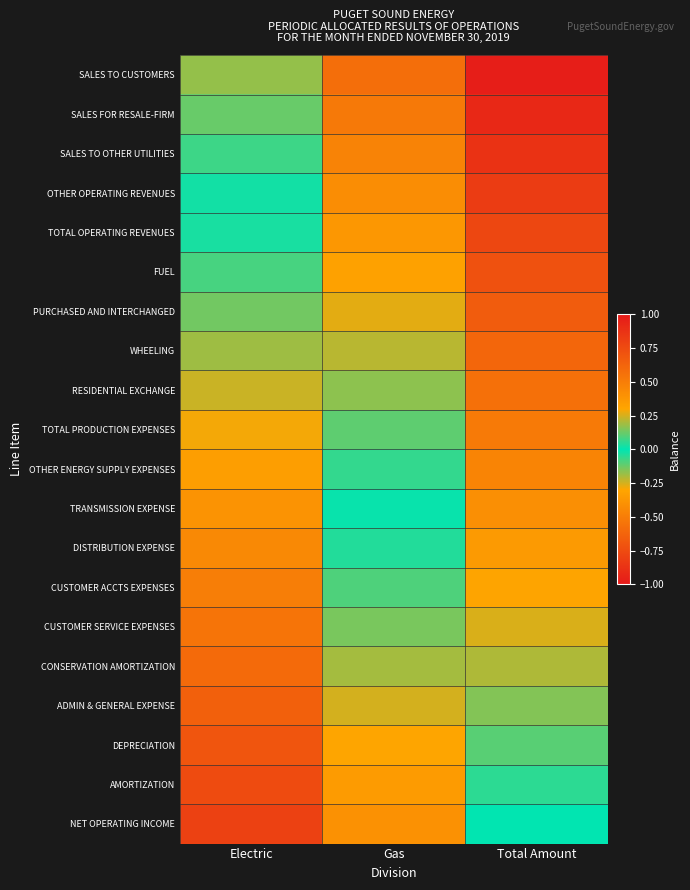

What is the maximum value shown in the chart?

0.8